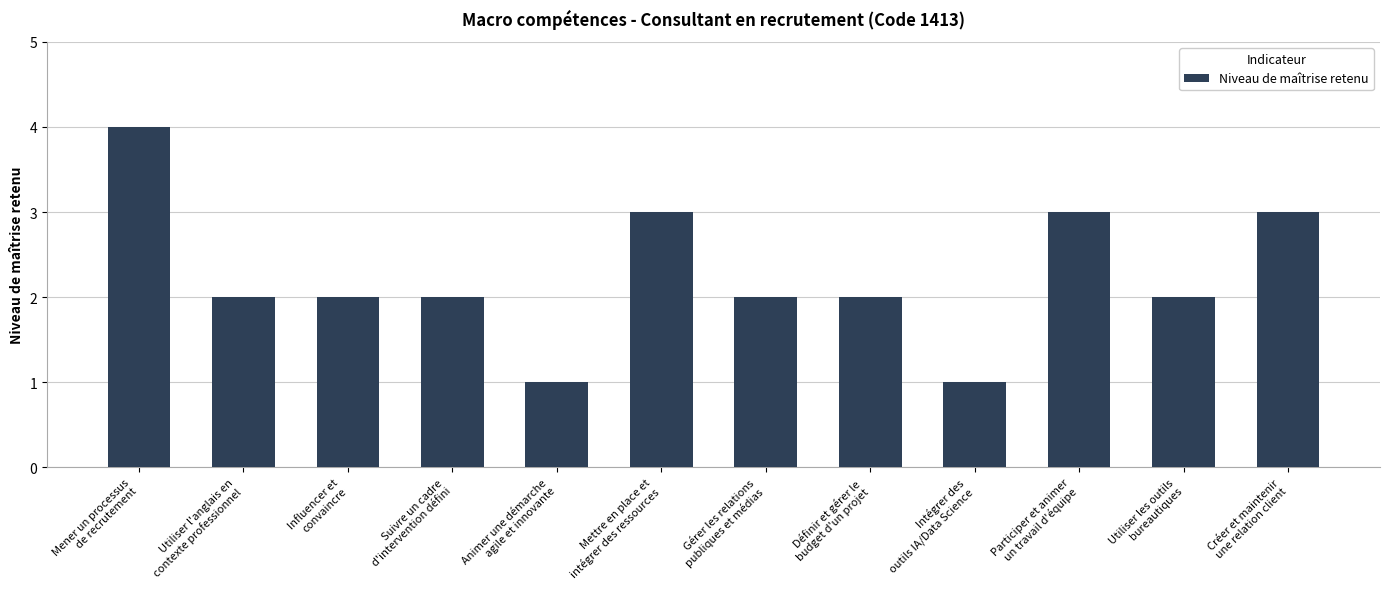

Reading left to right, transcribe all the data shown in this chart.

Mener un processus
de recrutement=4	Utiliser l'anglais en
contexte professionnel=2	Influencer et
convaincre=2	Suivre un cadre
d'intervention défini=2	Animer une démarche
agile et innovante=1	Mettre en place et
intégrer des ressources=3	Gérer les relations
publiques et médias=2	Définir et gérer le
budget d'un projet=2	Intégrer des
outils IA/Data Science=1	Participer et animer
un travail d'équipe=3	Utiliser les outils
bureautiques=2	Créer et maintenir
une relation client=3